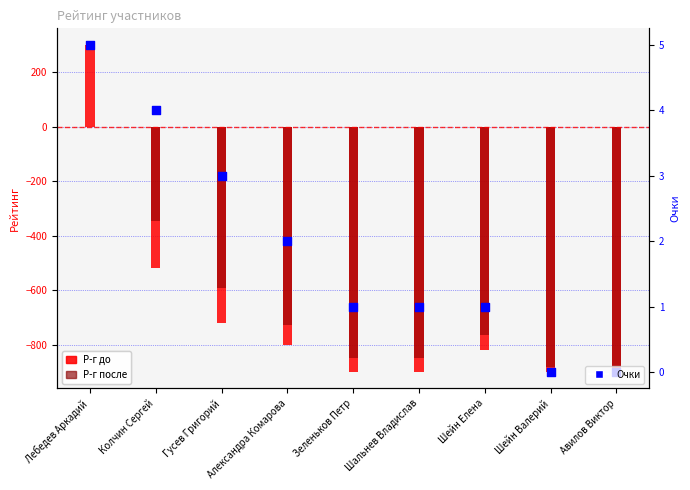

At how many categories does at least one series exceed 270?

1